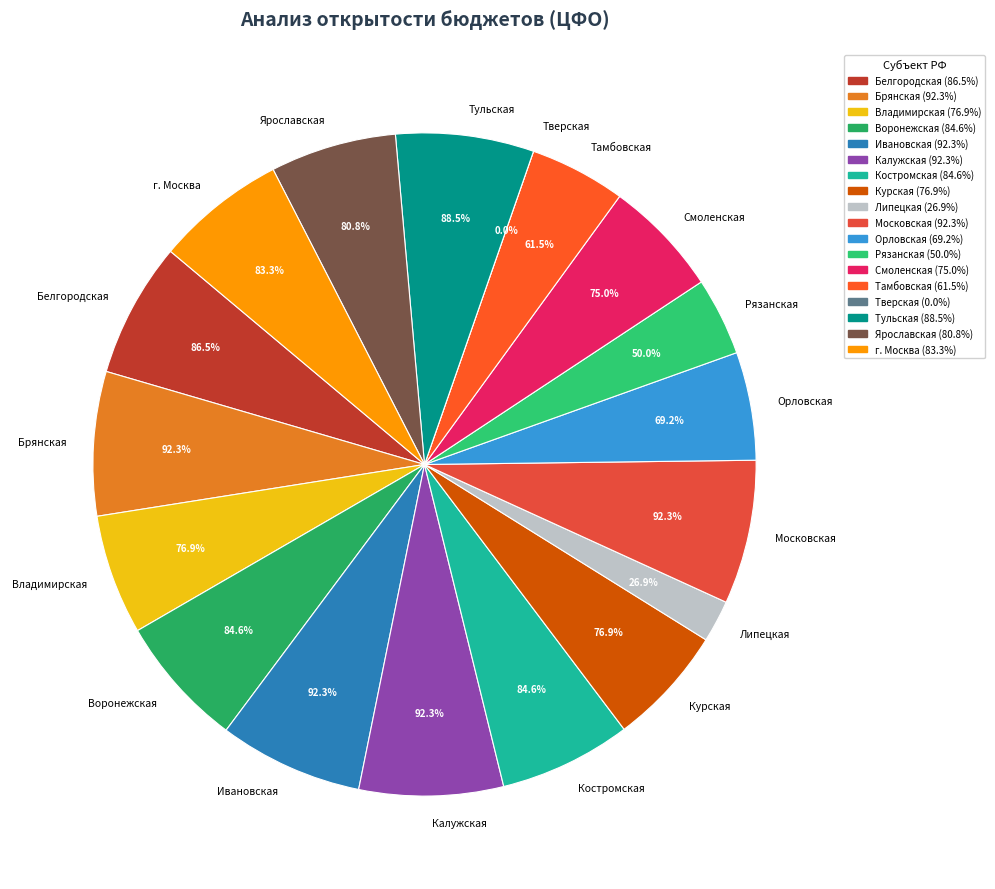

Which category has the biggest portion of the pie?

Брянская